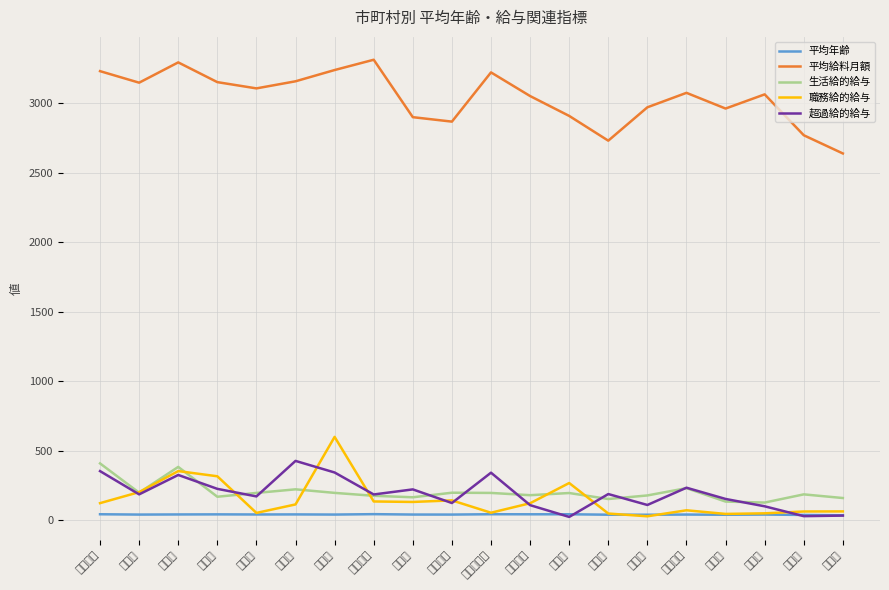

At which label does 平均年齢 first exceed 41?

和歌山市